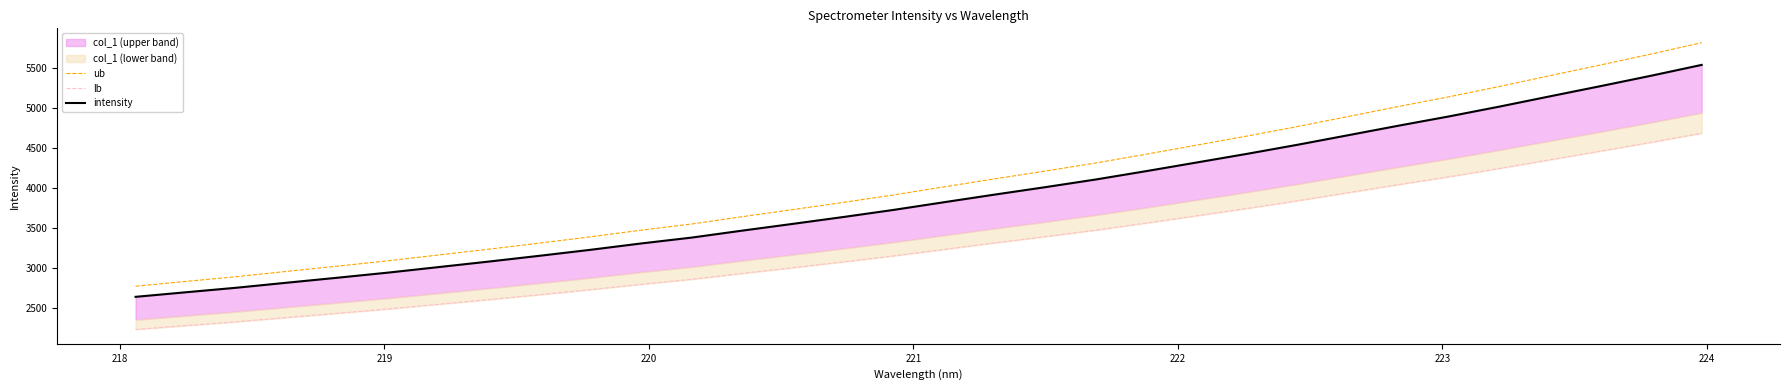

What is the highest value of the intensity series?

5533.2